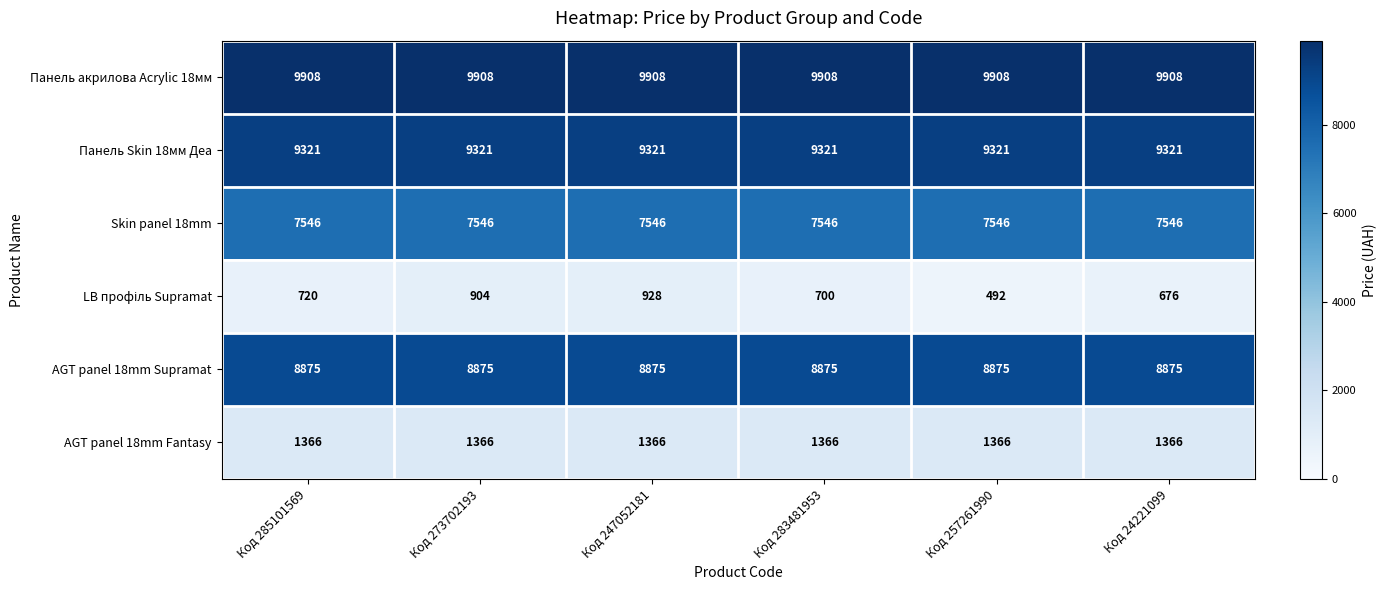

How many distinct data groups are displayed?

6